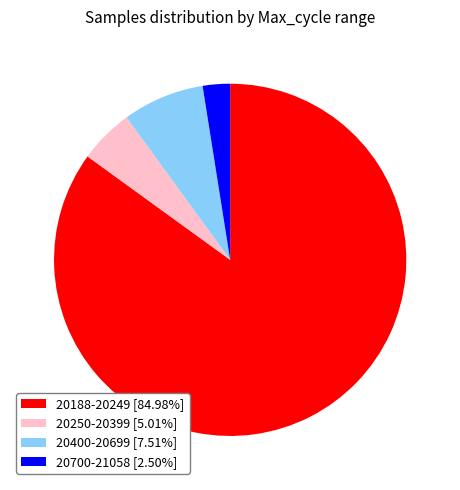

Do 20700-21058 [2.50%] and 20400-20699 [7.51%] together represent more than half of the pie?

No